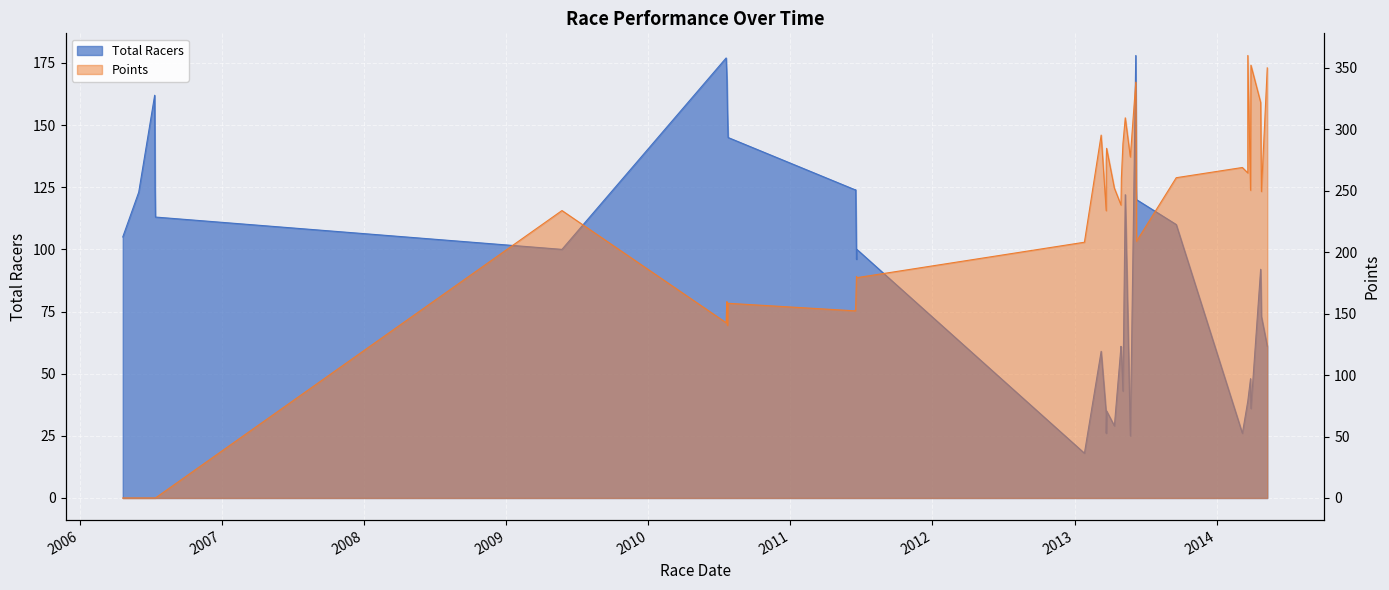

What are all the series names shown in the legend?

Total Racers, Points